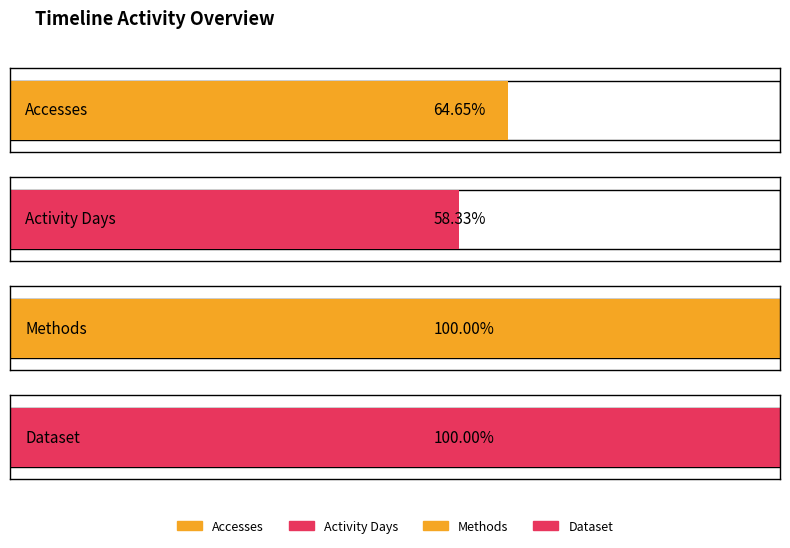

What are all the series names shown in the legend?

Accesses, Activity Days, Methods, Dataset